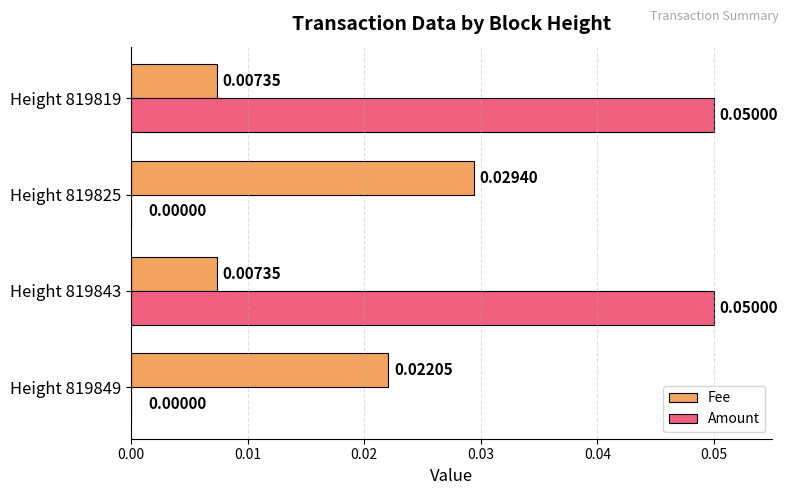

Between Height 819849 and Height 819825, which series saw the biggest shift?

Fee